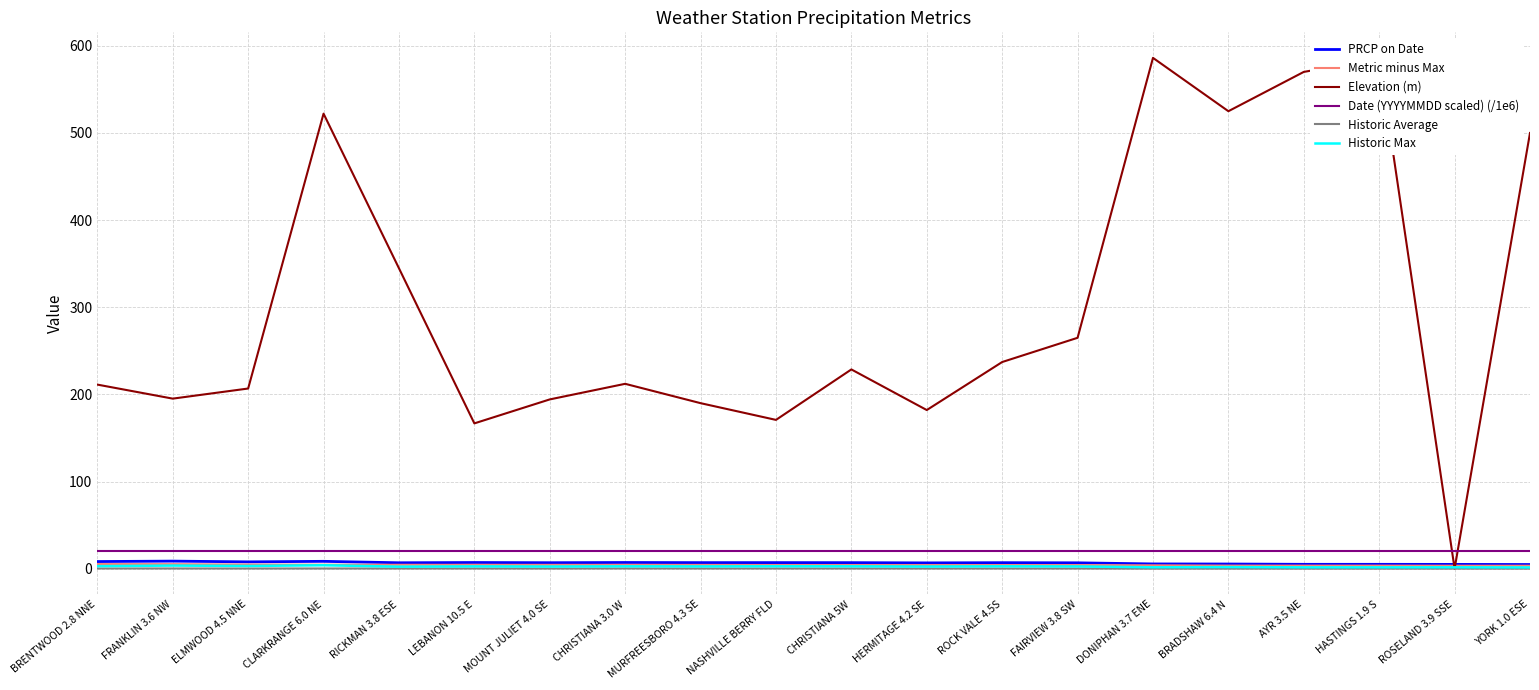

Between LEBANON 10.5 E and MOUNT JULIET 4.0 SE, which series saw the biggest shift?

Elevation (m)